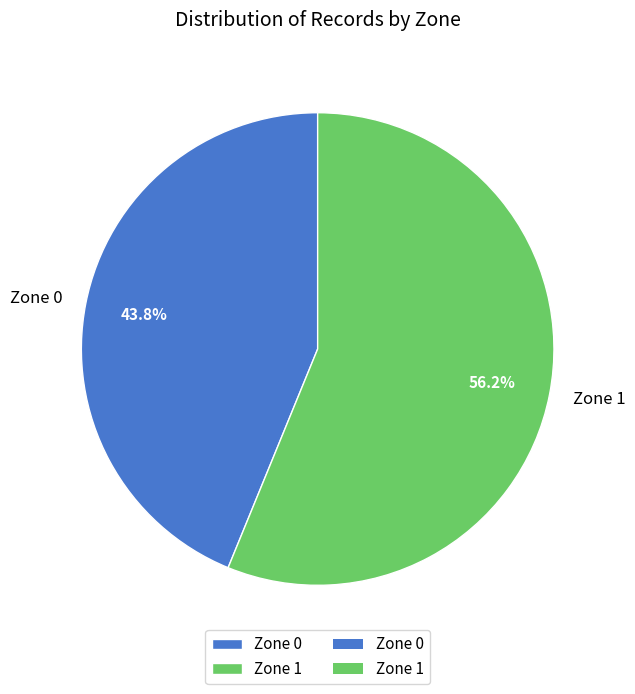

To the nearest percent, what is the combined percentage of Zone 1 and Zone 0?

100%